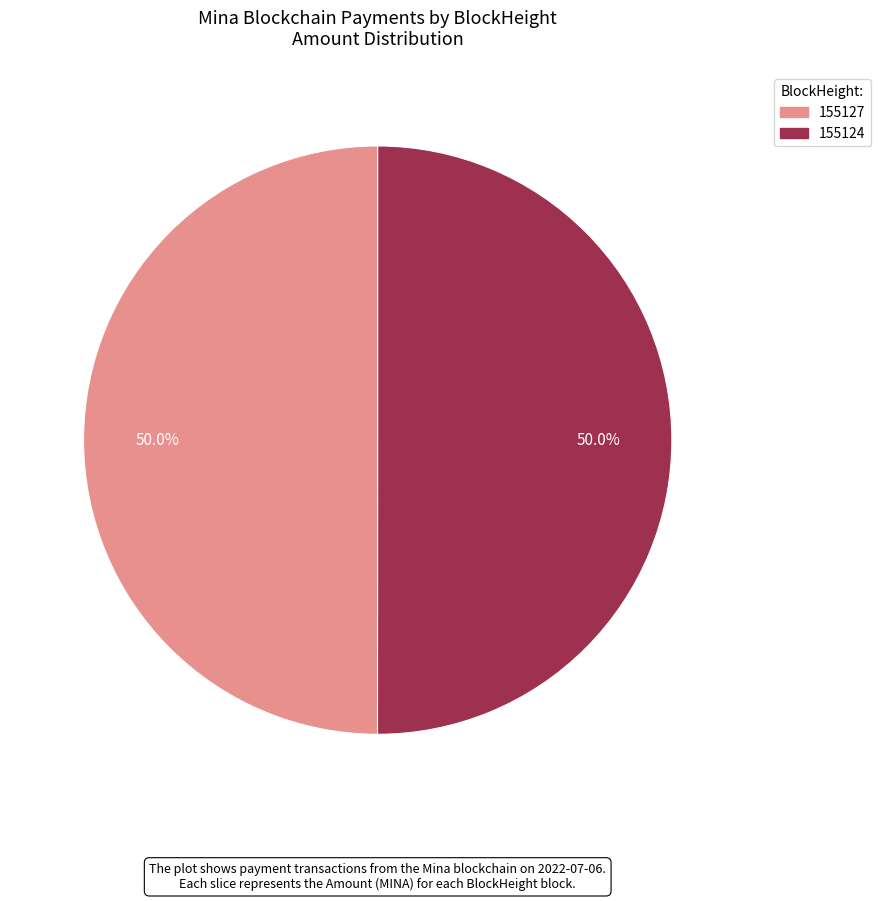

How many slices are in this pie chart?

2